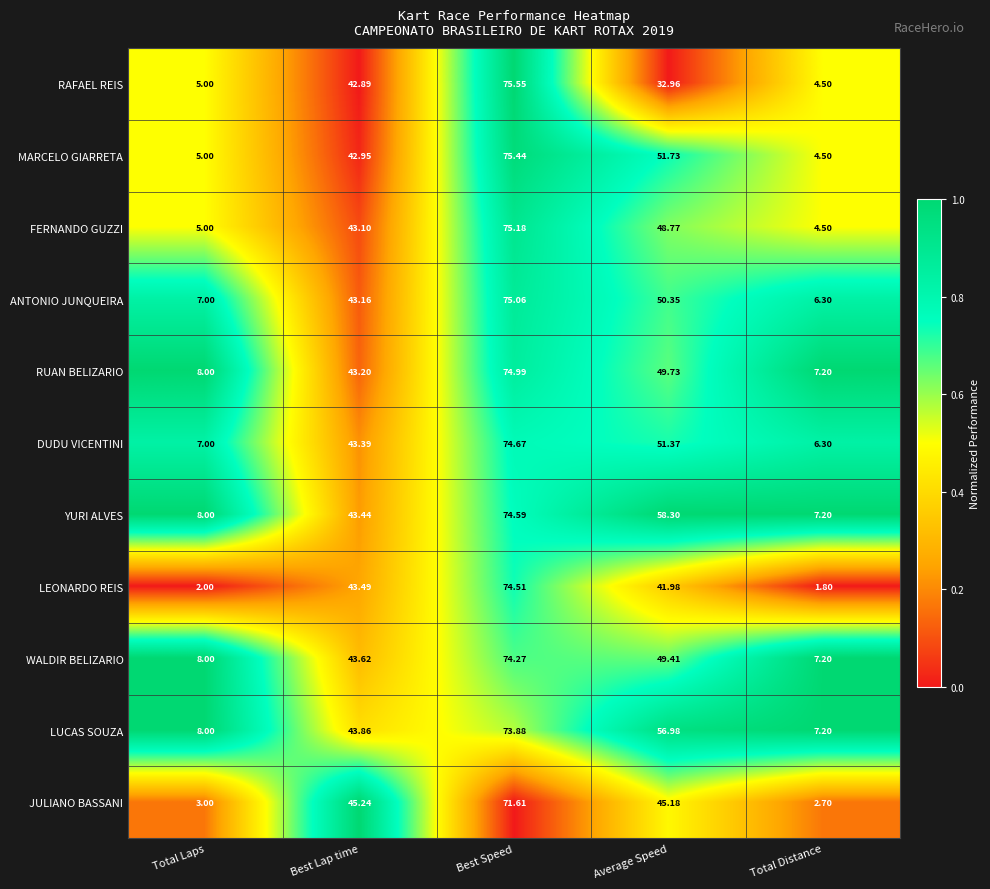

Rank the categories by RAFAEL REIS value from lowest to highest.

Total Distance, Total Laps, Average Speed, Best Lap time, Best Speed